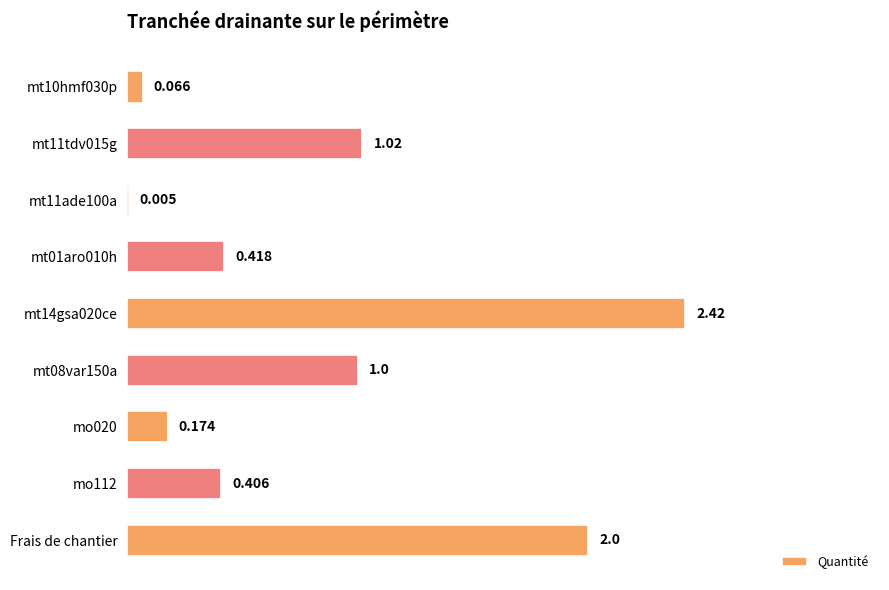

Which label corresponds to the largest value in the chart?

mt14gsa020ce